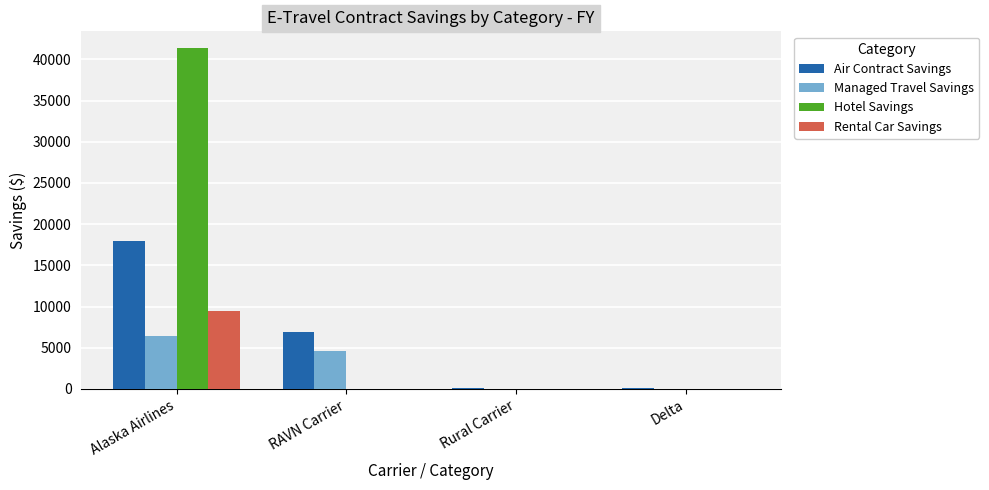

Between Alaska Airlines and RAVN Carrier, which series saw the biggest shift?

Hotel Savings